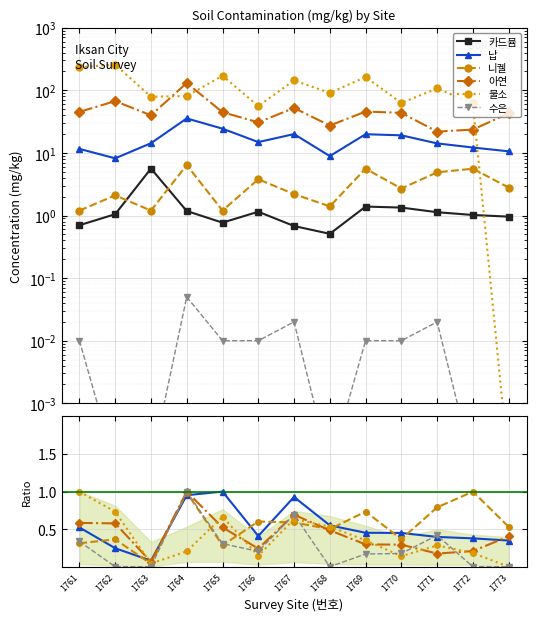

What are all the series names shown in the legend?

카드뮴, 납, 니켈, 아연, 불소, 수은